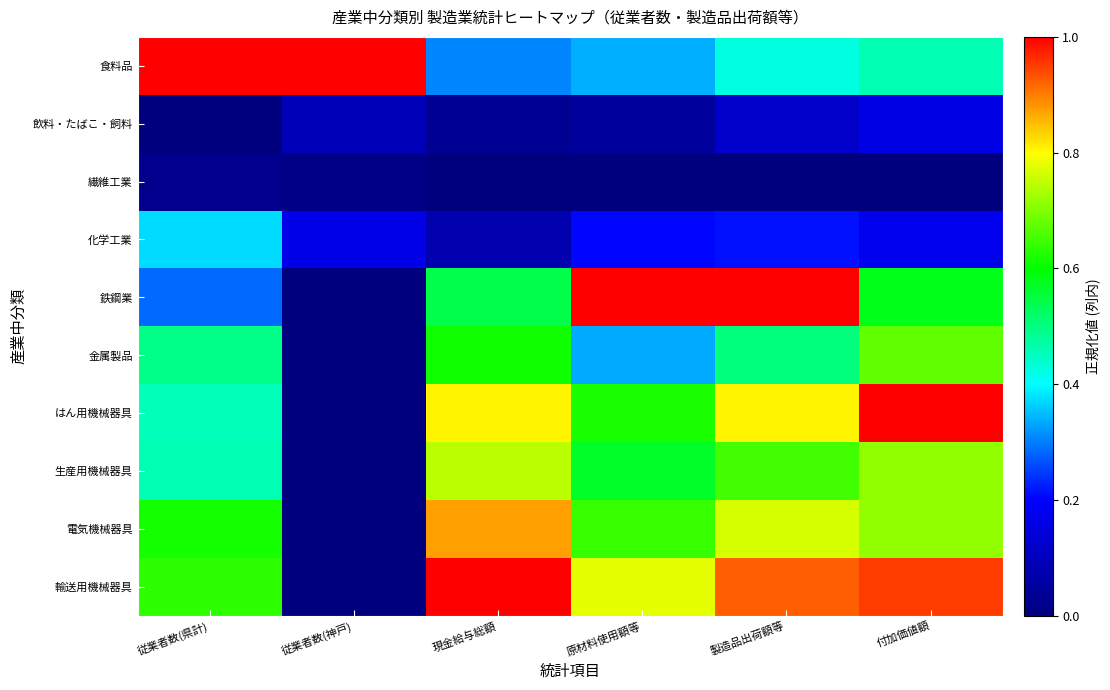

Which series has the largest total across all categories?

輸送用機械器具